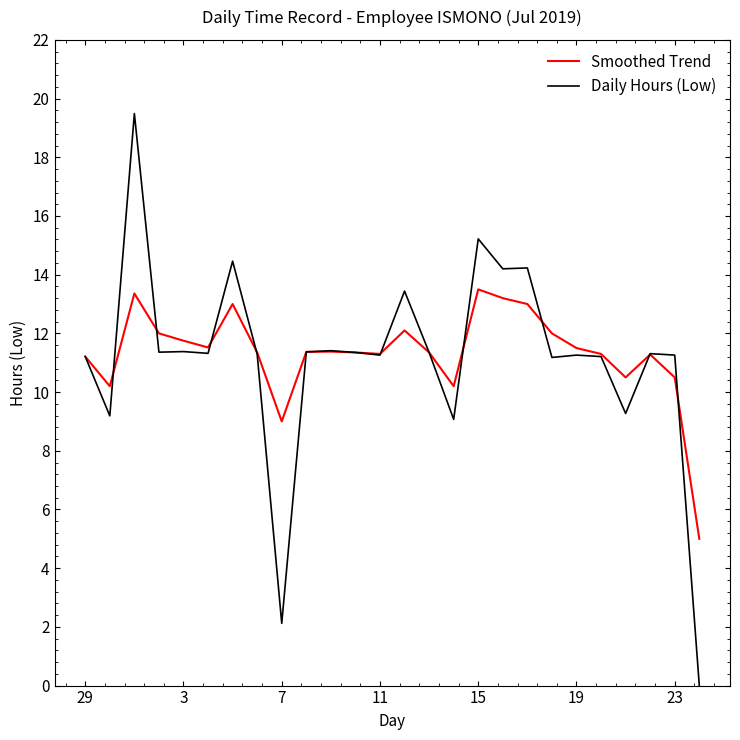

How many distinct data groups are displayed?

2